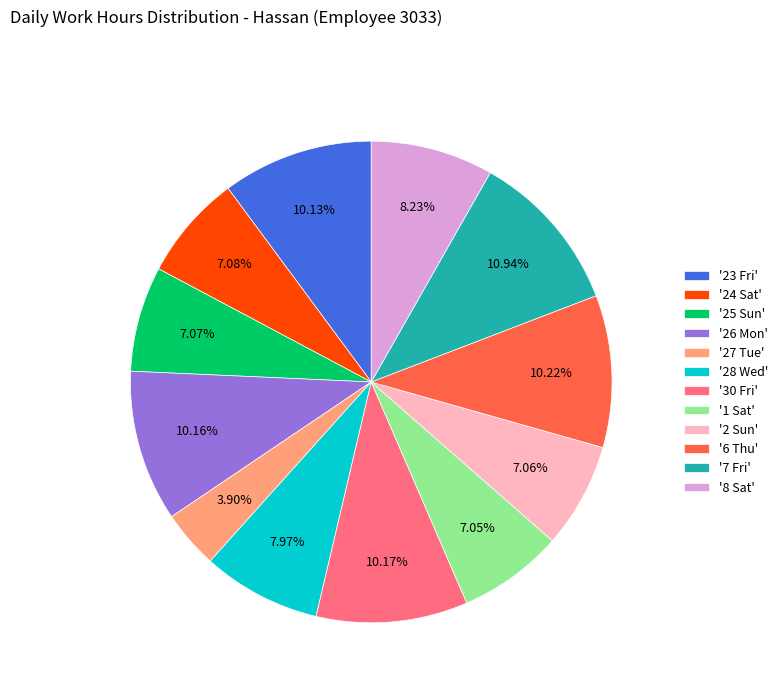

Which has a higher value, '8 Sat' or '1 Sat'?

'8 Sat'